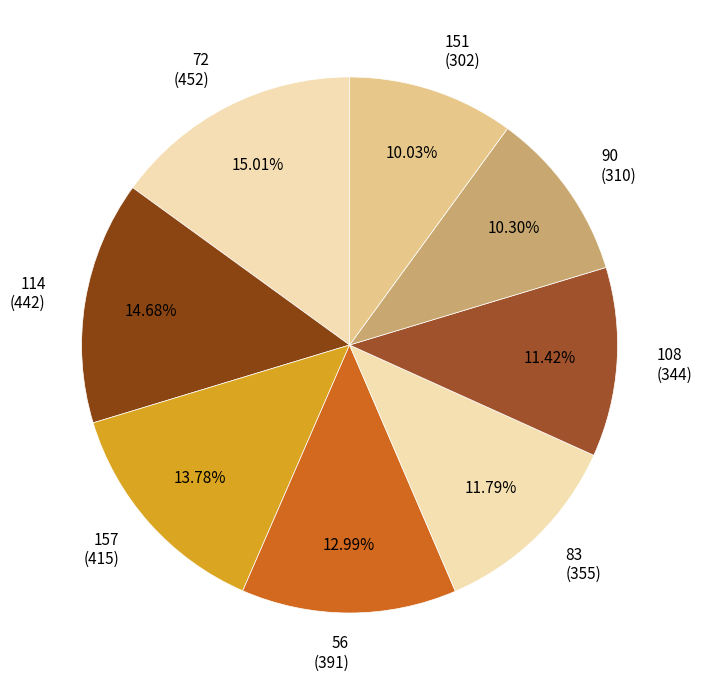

Is 151 the majority of the pie?

No